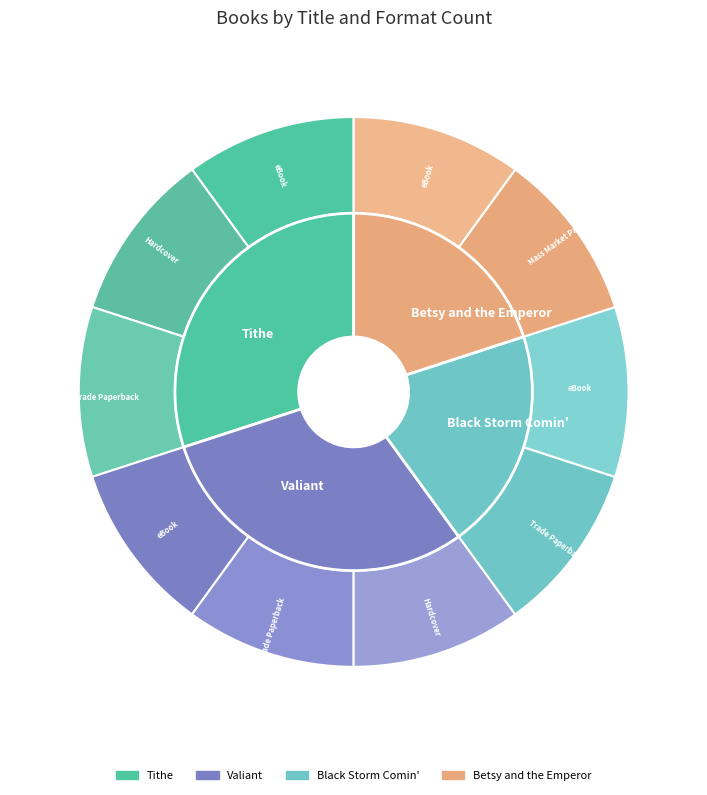

Combined, what portion of the pie is Valiant and Betsy and the Emperor?

50.0%